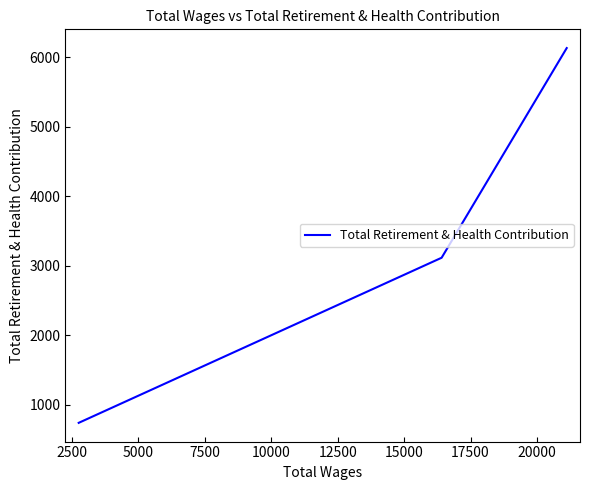

Count the values in the range 742 to 6133.

3